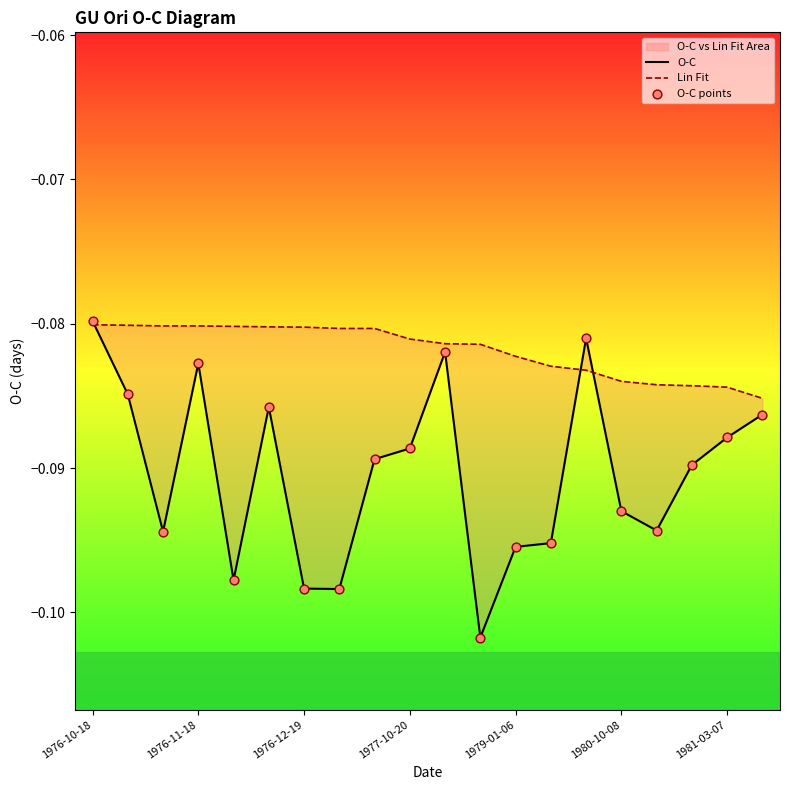

Which series contains the highest Y value?

O-C